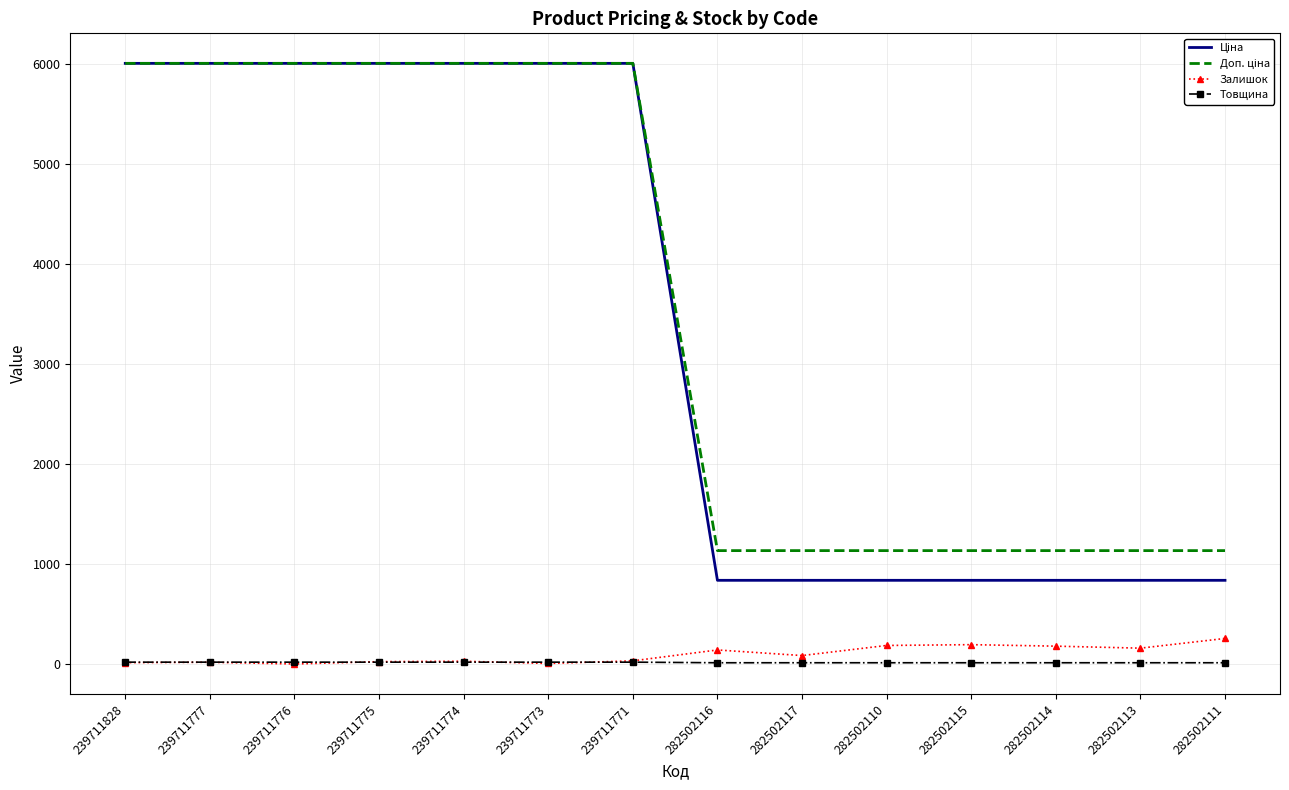

The value of Залишок at 282502111 is 255.0. True or false?

True